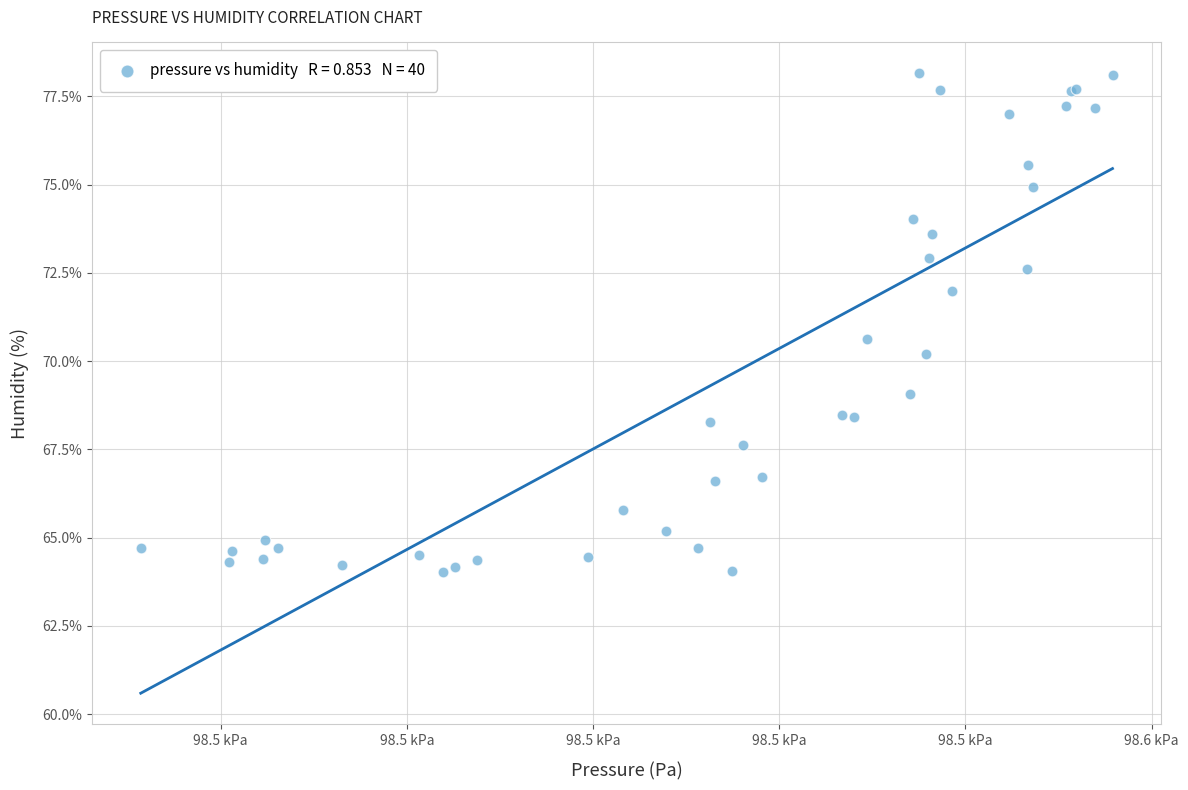

What Y value in the scatter plot is closest to 71?

70.6